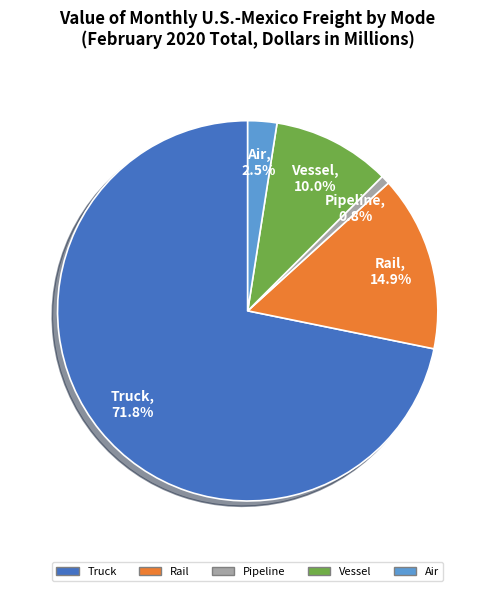

What percentage is NOT represented by Pipeline?

99.2%